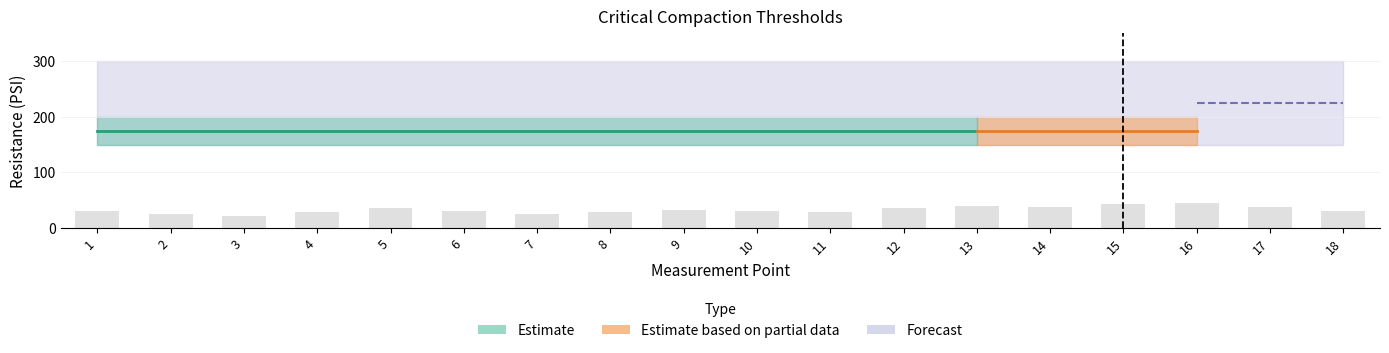

True or false: the data shows 30 at 10.

True